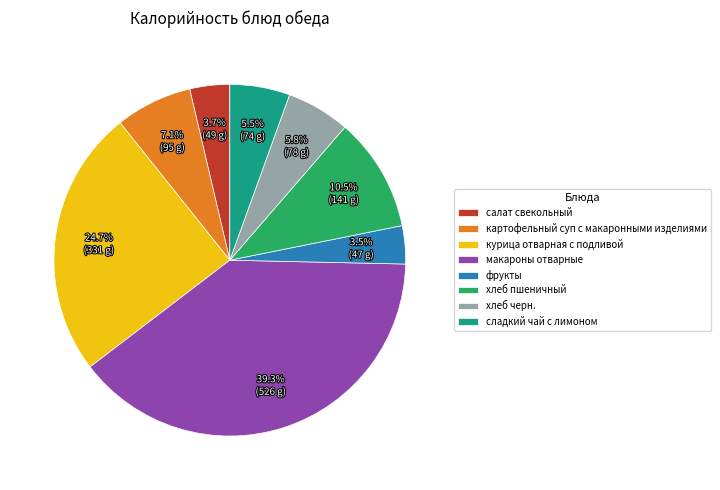

Does макароны отварные account for over 50% of the chart?

No